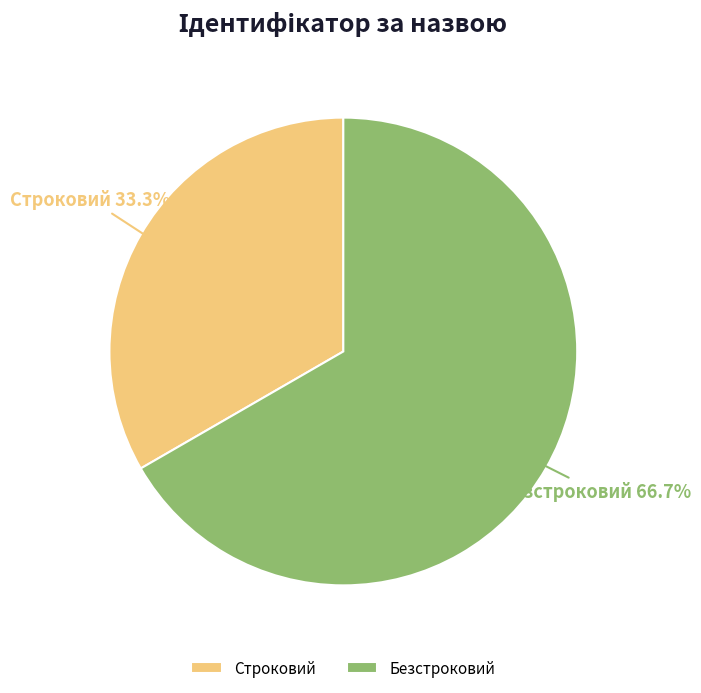

Rank the categories by value from lowest to highest.

Строковий, Безстроковий